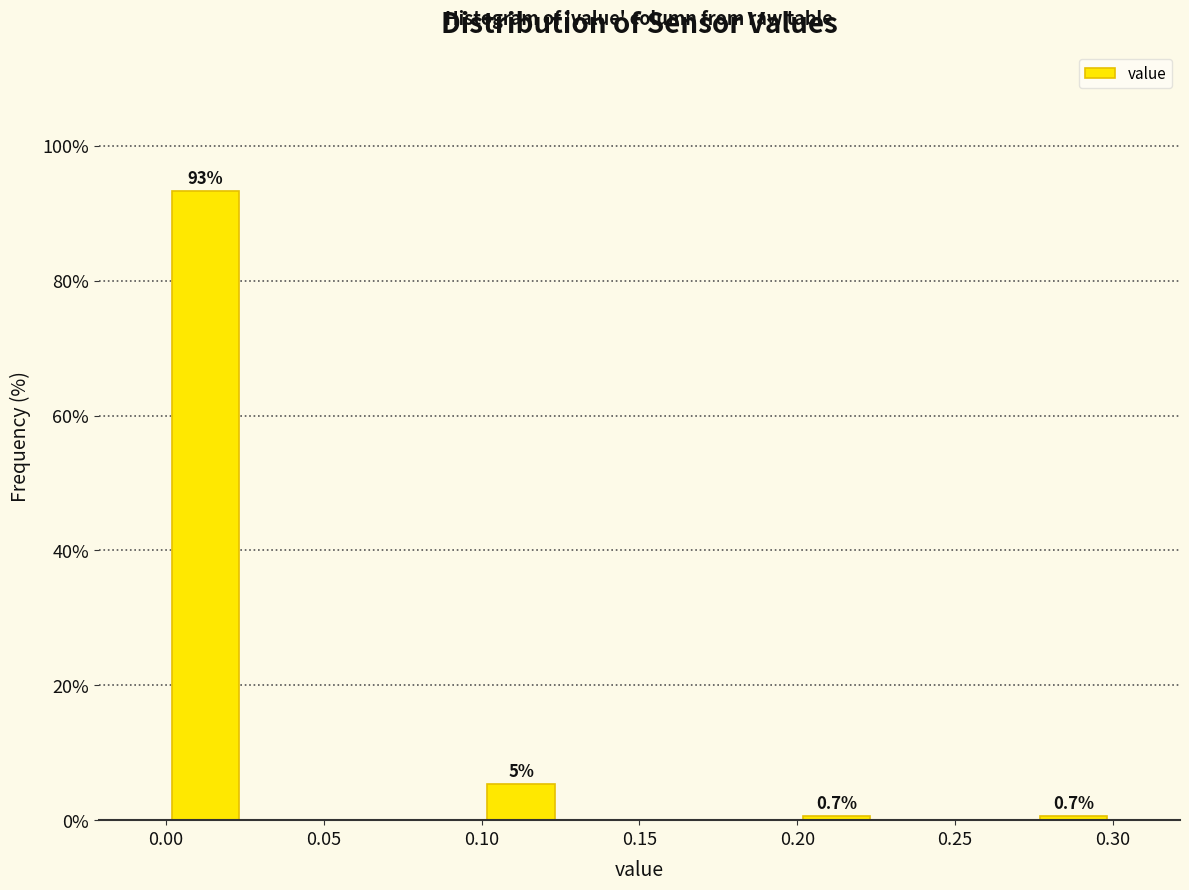

Over which range of the x-axis is the bar tallest?

0.000 to 0.025